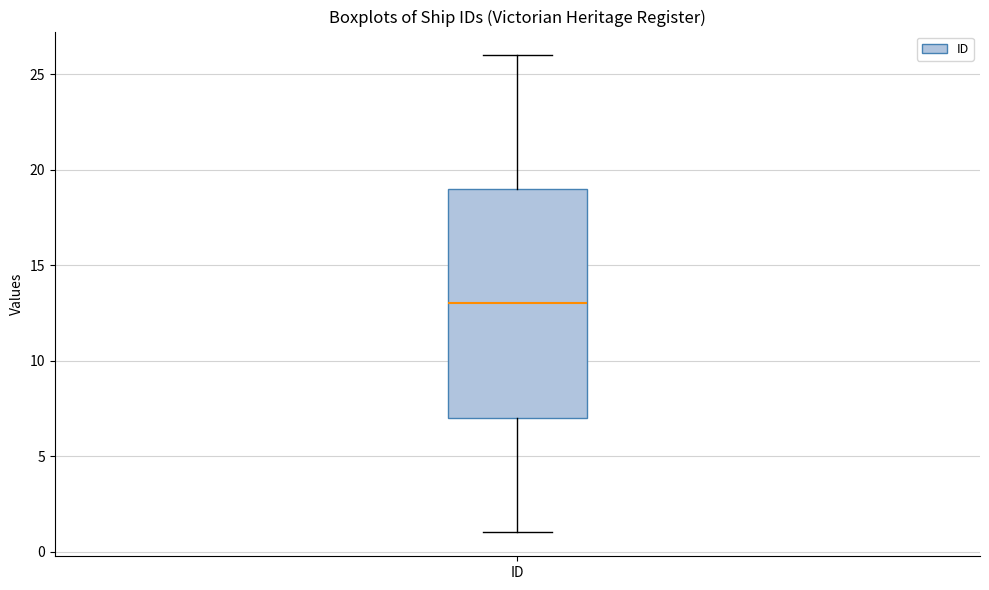

Transcribe this box plot: give where the median line is, the range the box spans, and where the two whiskers end, as read against the y-axis. The values are not printed on the chart, so give them approximately, as read against the axis.

median 13, box 7 to 19, whiskers 1 to 26